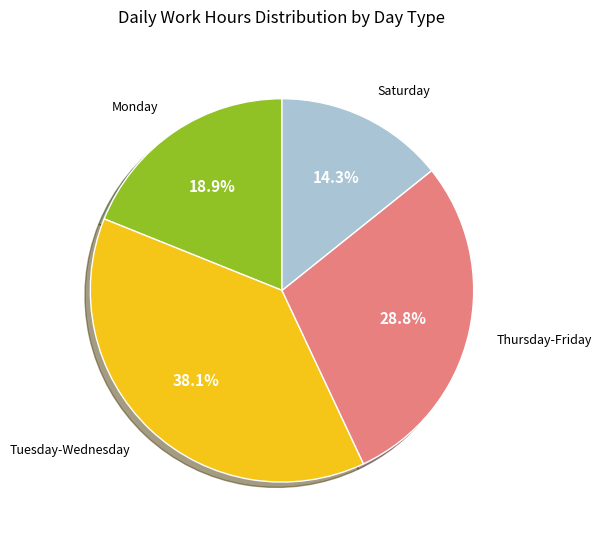

Is there any slice that represents more than half of the pie?

No